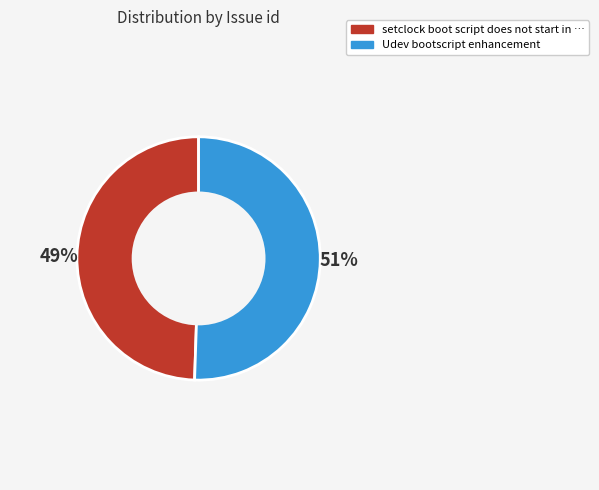

Approximately how many times larger is the value at setclock boot script does not start in … compared to Udev bootscript enhancement?

1.0